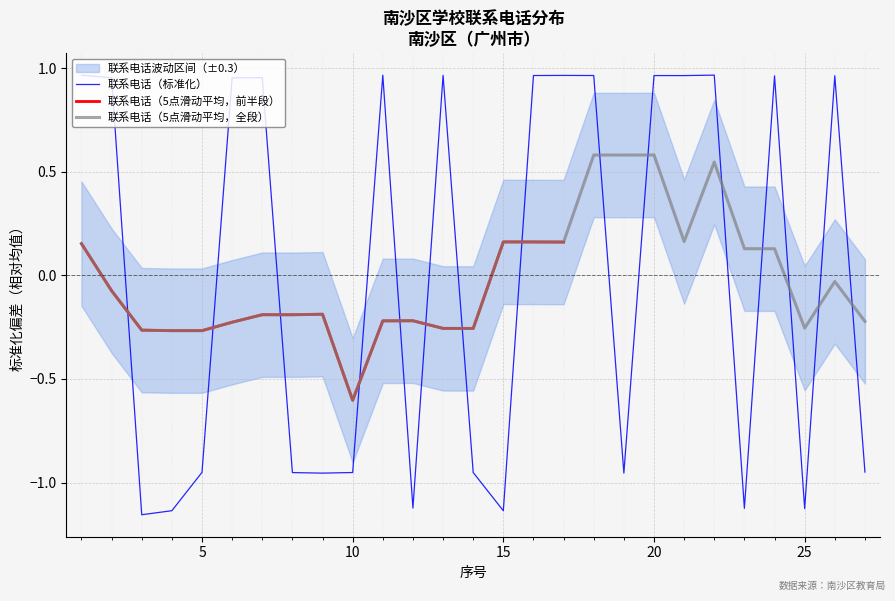

Which label corresponds to the largest value in the chart?

22